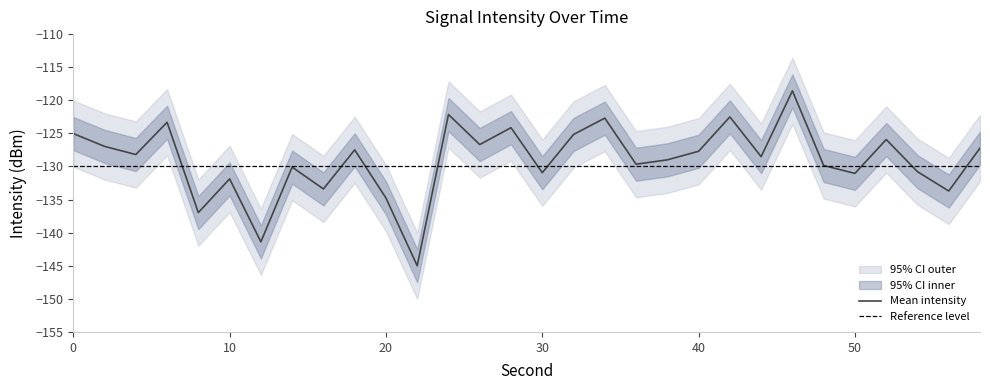

The value of Mean intensity at 50 is -131.0. True or false?

True